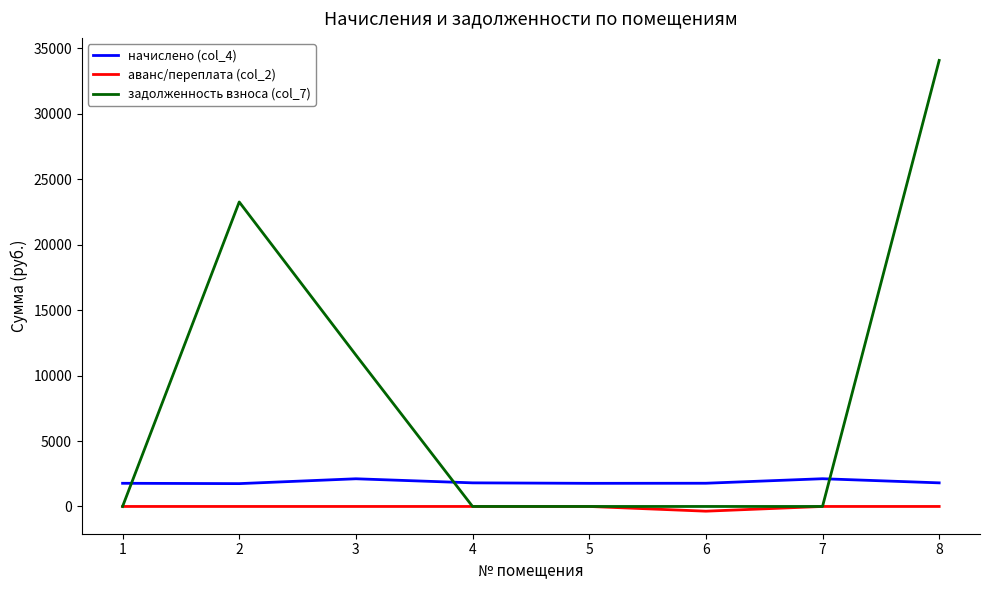

What is the maximum value shown in the chart?

34082.9